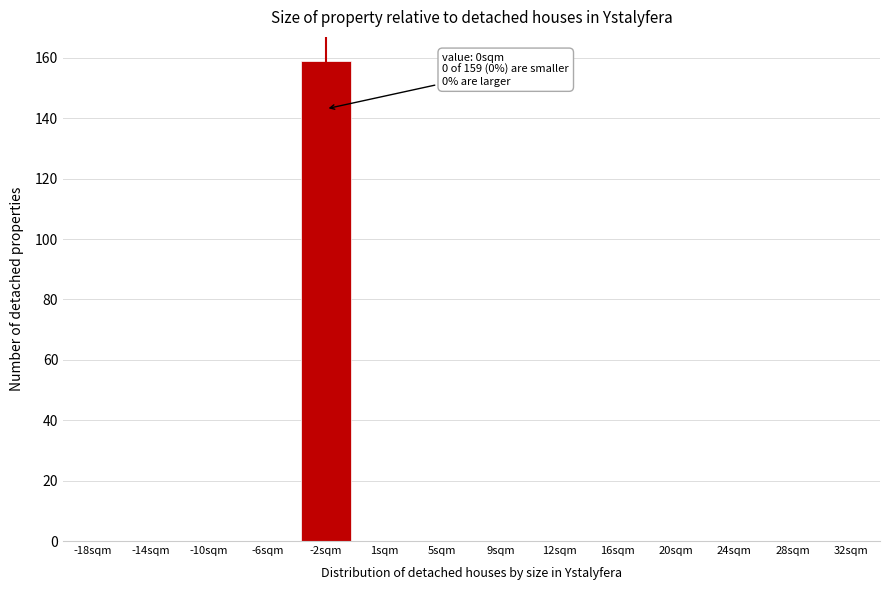

Reading left to right, extract all data points from this chart.

-18sqm=0	-14sqm=0	-10sqm=0	-6sqm=0	-2sqm=159	1sqm=0	5sqm=0	9sqm=0	12sqm=0	16sqm=0	20sqm=0	24sqm=0	28sqm=0	32sqm=0